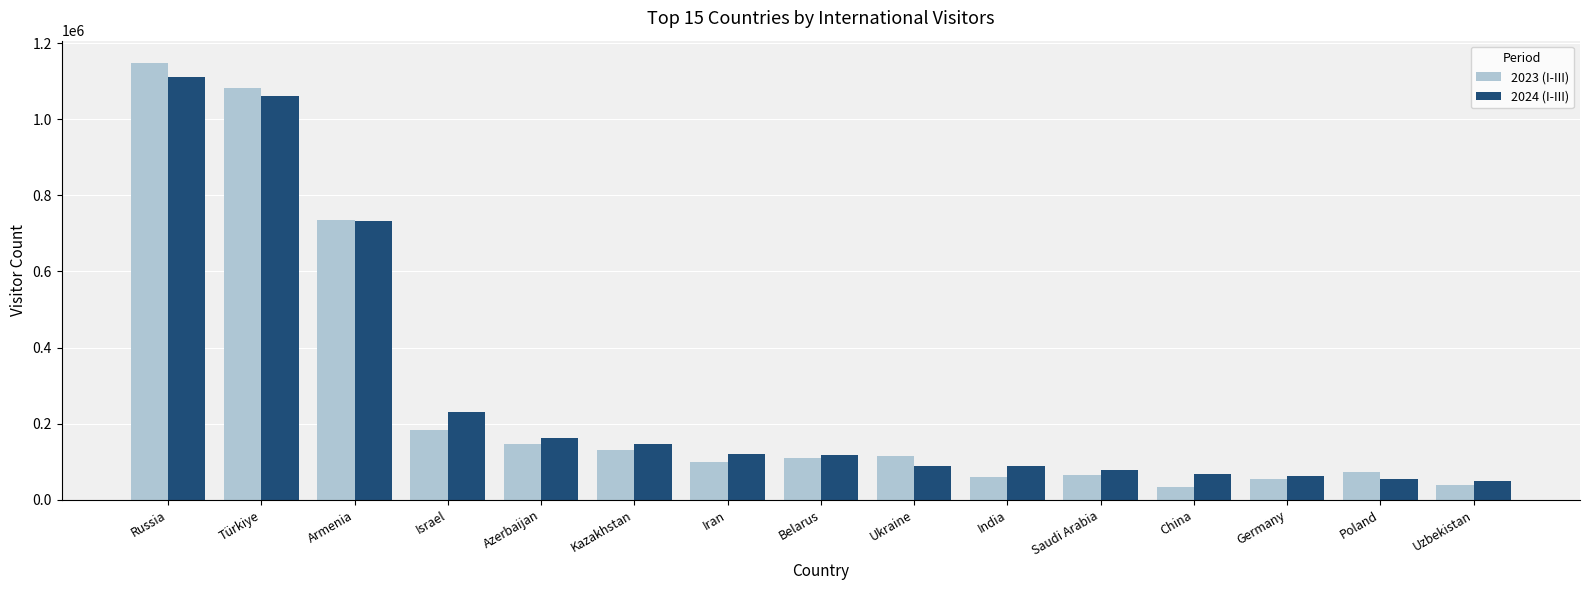

True or false: 2024 (I-III) has a value of 732271 at Armenia.

True